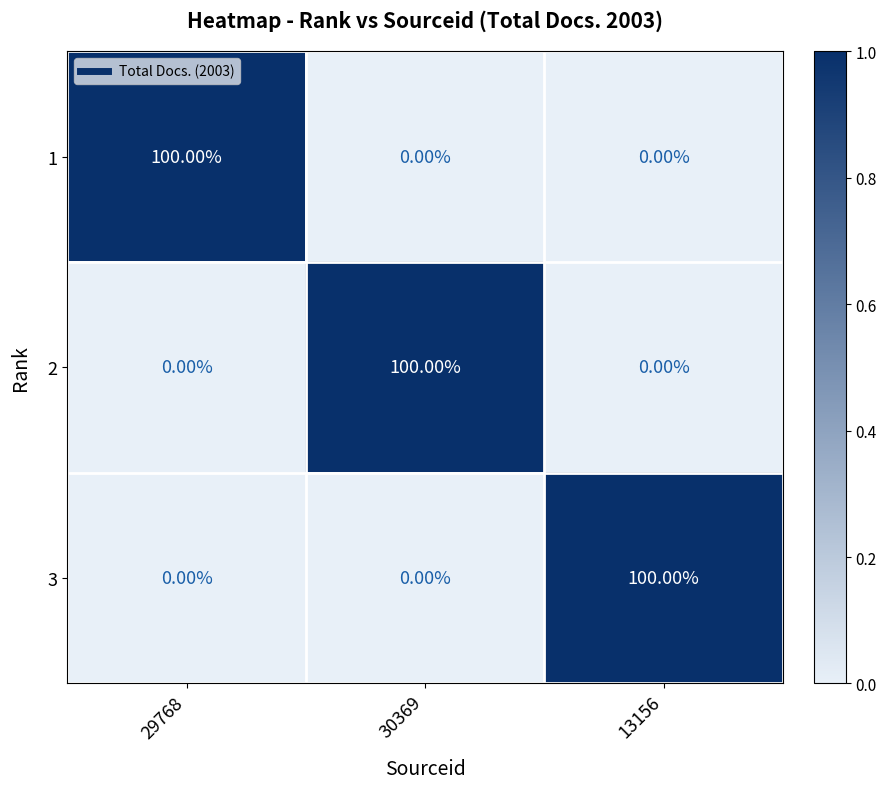

At how many categories does at least one series exceed 0?

3